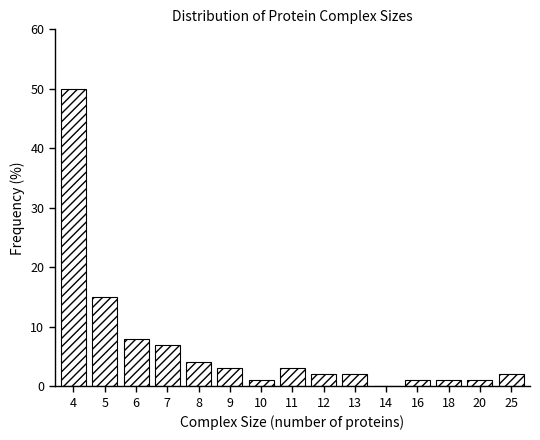

Reading left to right, list all the values displayed in this chart.

4=50.0	5=15.0	6=8.0	7=7.0	8=4.0	9=3.0	10=1.0	11=3.0	12=2.0	13=2.0	14=0.0	16=1.0	18=1.0	20=1.0	25=2.0